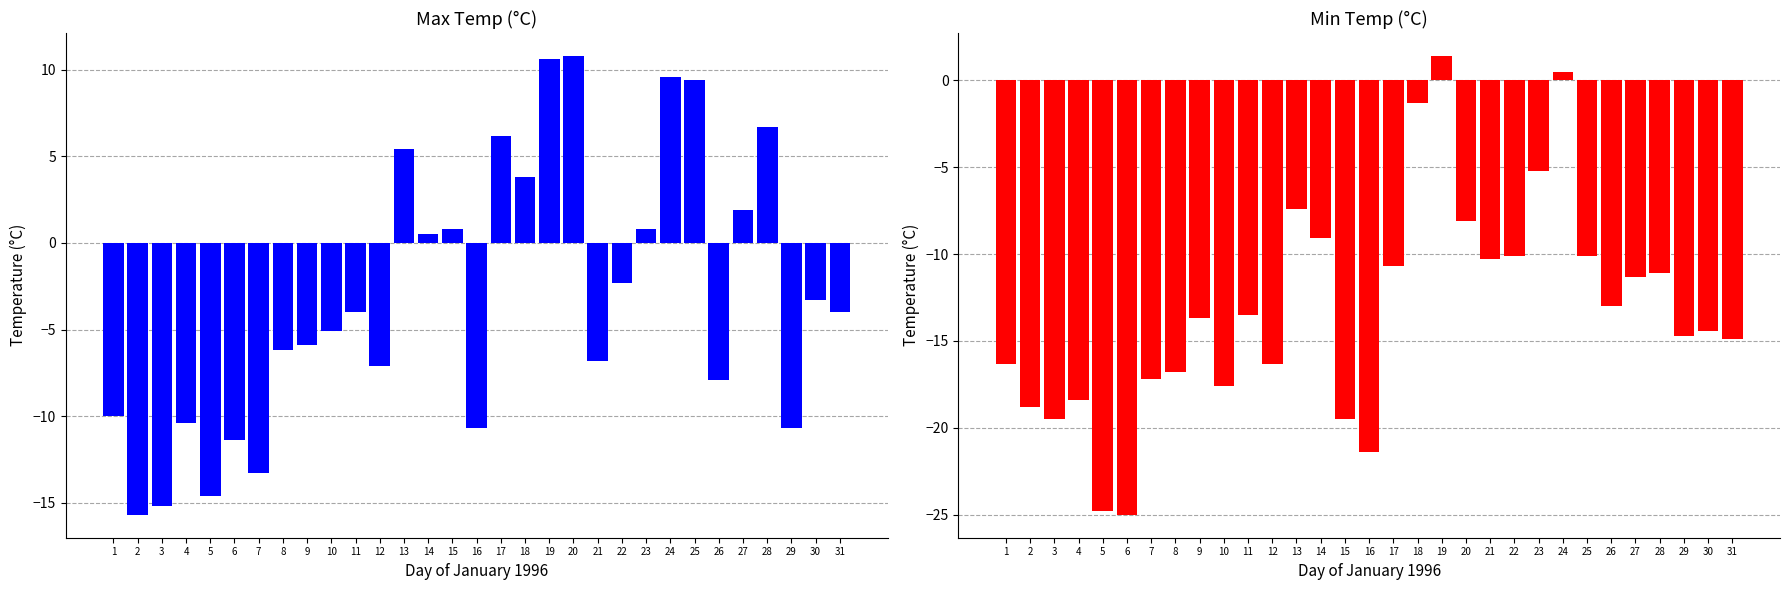

The Max Temp (C) series shows 0.4 at 15. True or false?

False